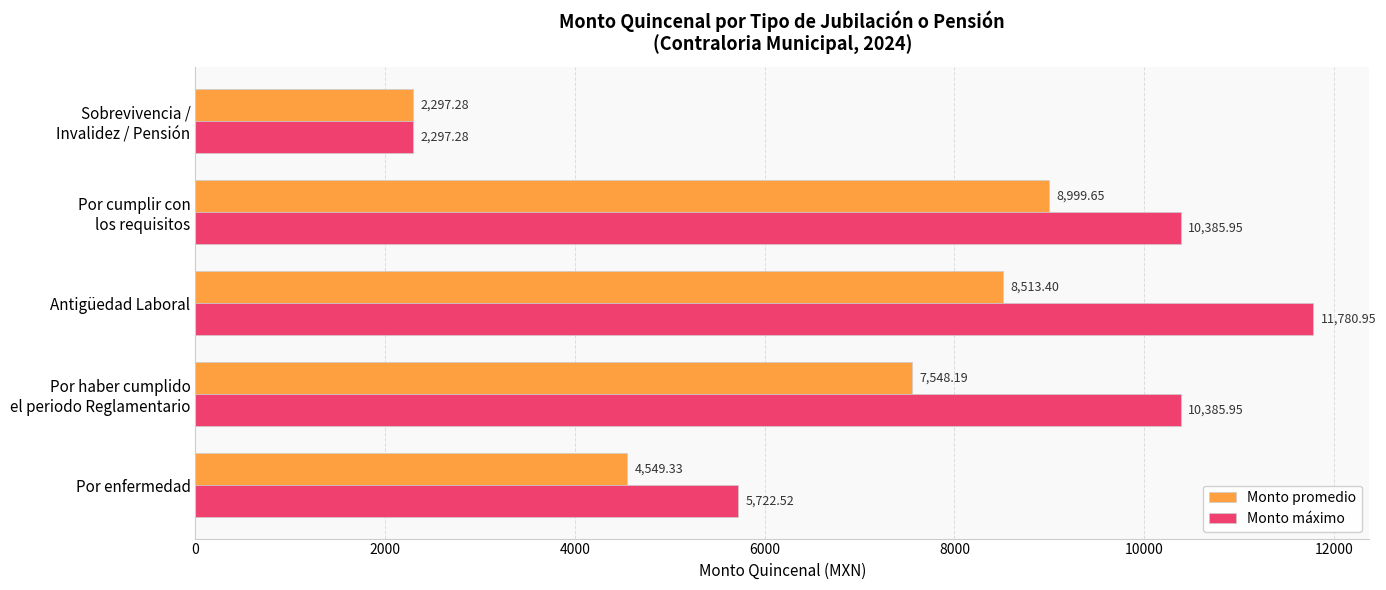

What is the sum of all Monto promedio values?

31907.8